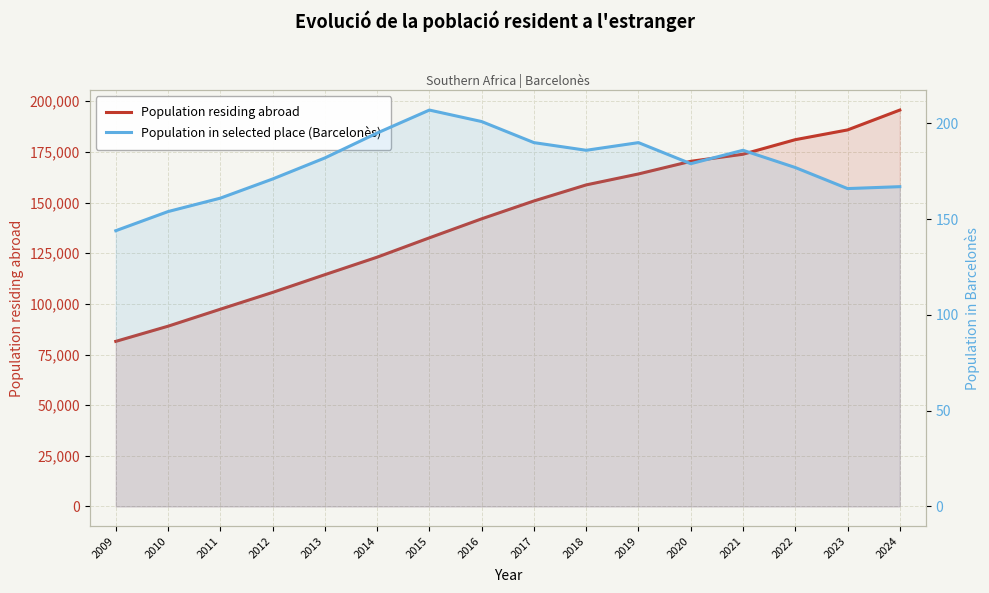

What is the value of the Population residing abroad point at the 14th from the left?

181038